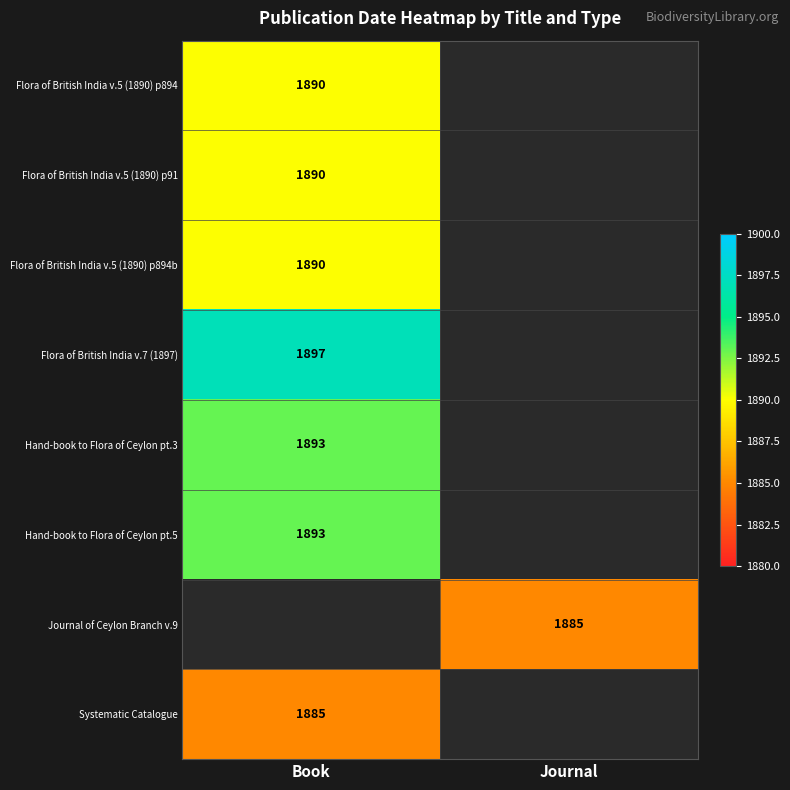

Is it true that Hand-book to Flora of Ceylon pt.3 equals 1893 at Book?

True